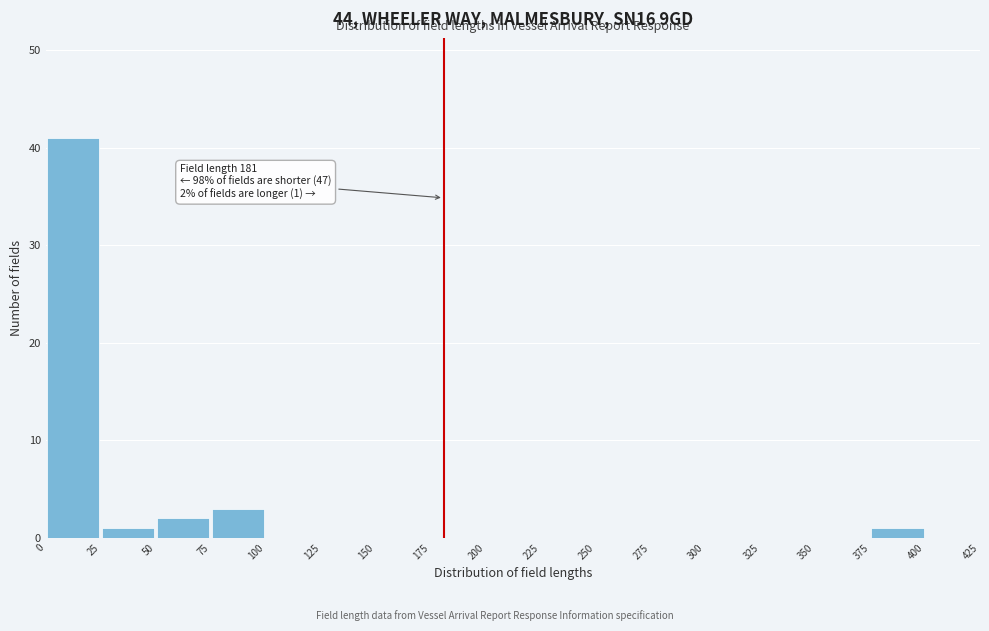

Over which range of the x-axis is the bar tallest?

0 to 25